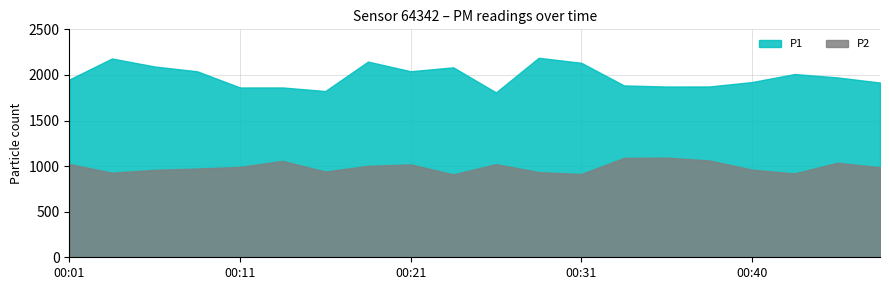

What is the minimum value for P2?

909.2